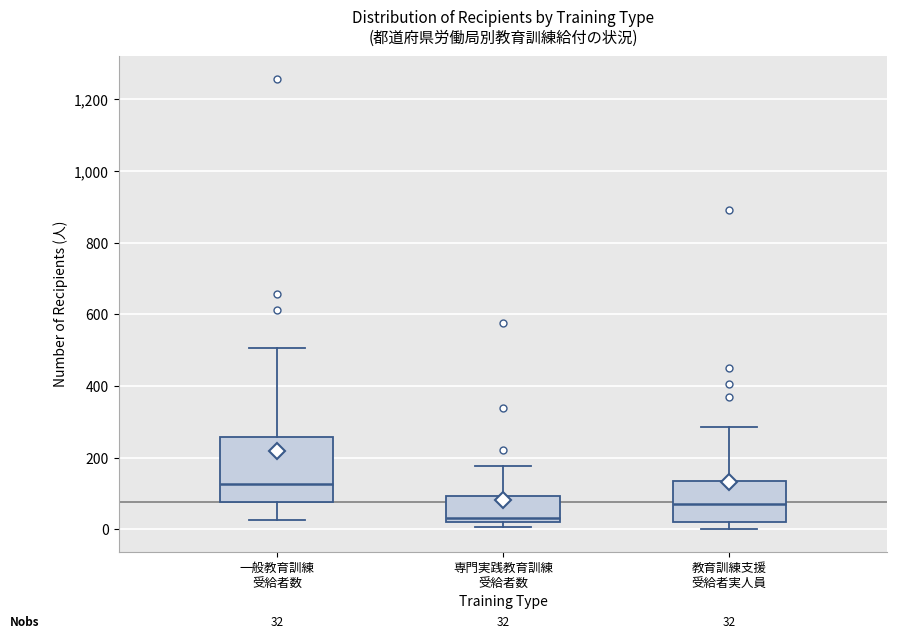

Comparing the boxes themselves (not the whiskers), which one is the tallest?

一般教育訓練 受給者数